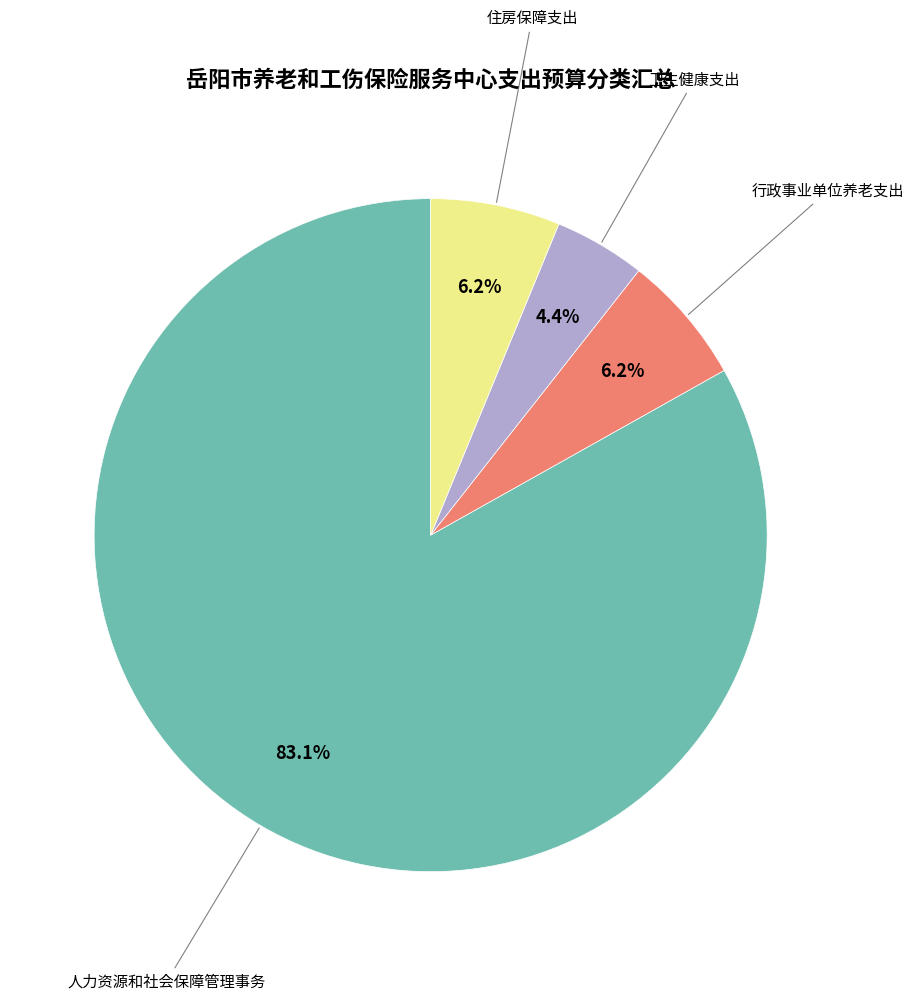

Is there a majority slice in this chart?

Yes